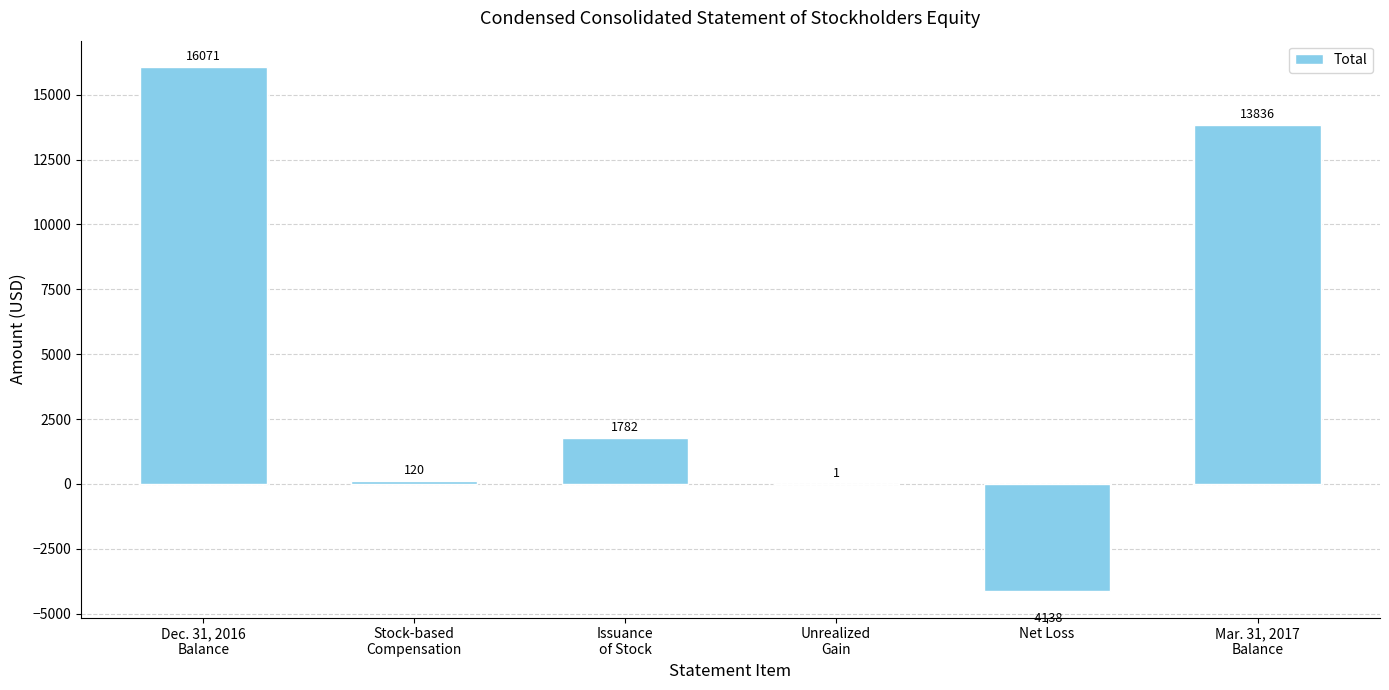

Count the number of data series in this chart.

1